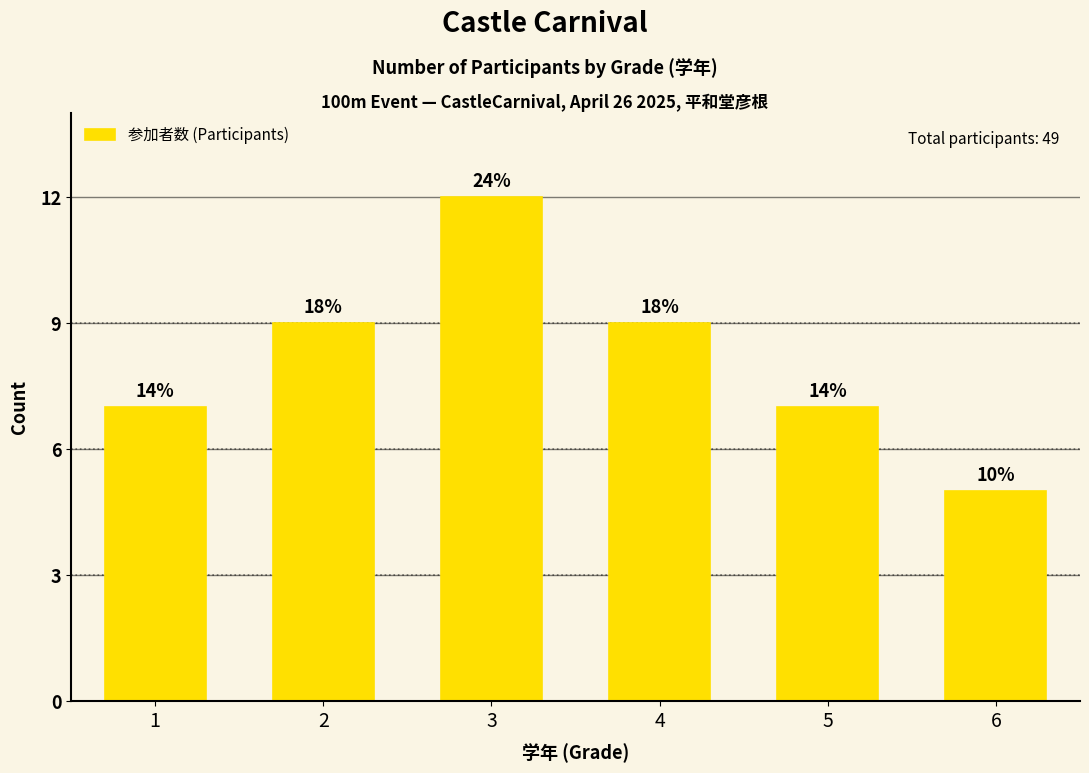

What is the change in value from 2 to 3?

+3